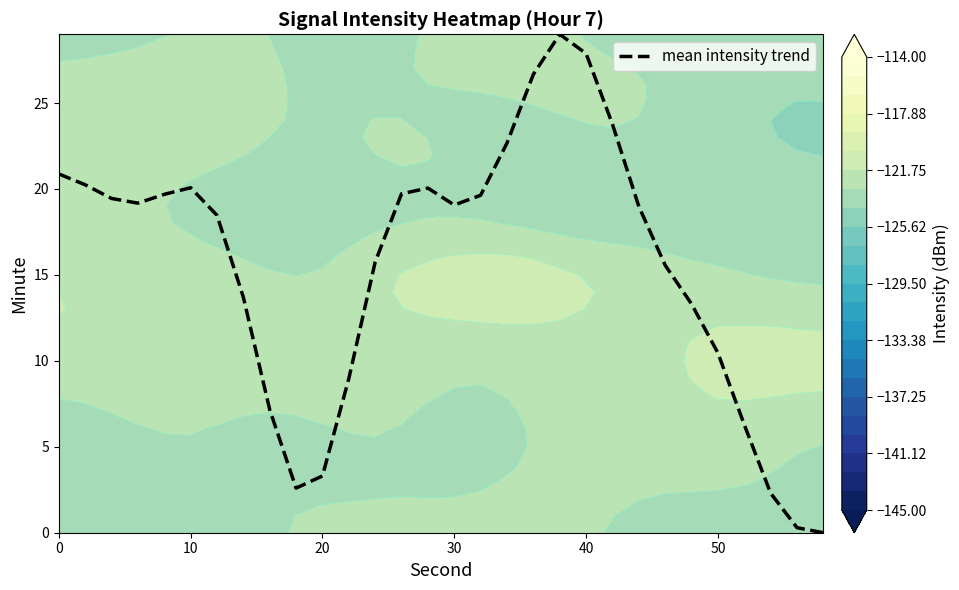

True or false: the data shows 4.5 at 40.

False